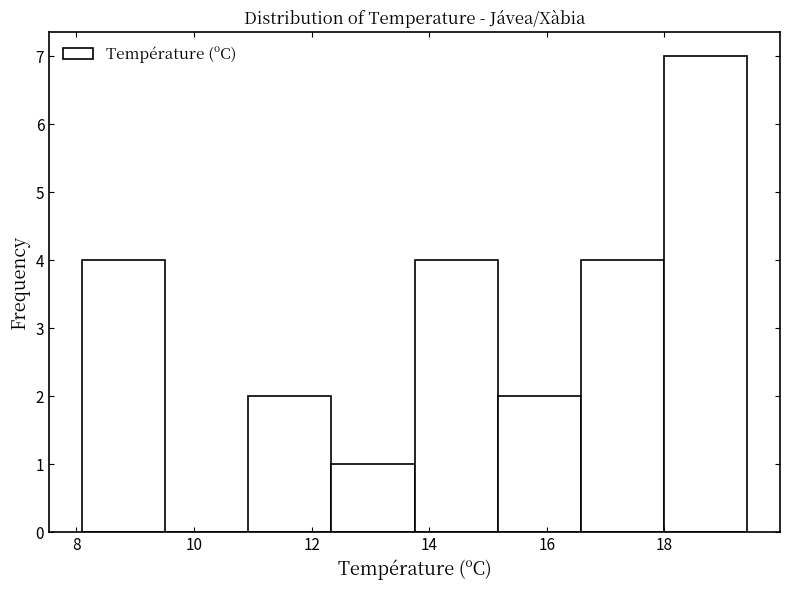

Reading left to right, transcribe this chart: for each bar, give the range it covers on the x-axis and its height. Neither the bar edges nor the heights are printed on the chart, so give them approximately, as read against the axes.

8.2 to 9.6: 4
9.6 to 11.0: 0
11.0 to 12.4: 2
12.4 to 13.8: 1
13.8 to 15.2: 4
15.2 to 16.6: 2
16.6 to 18.0: 4
18.0 to 19.4: 7